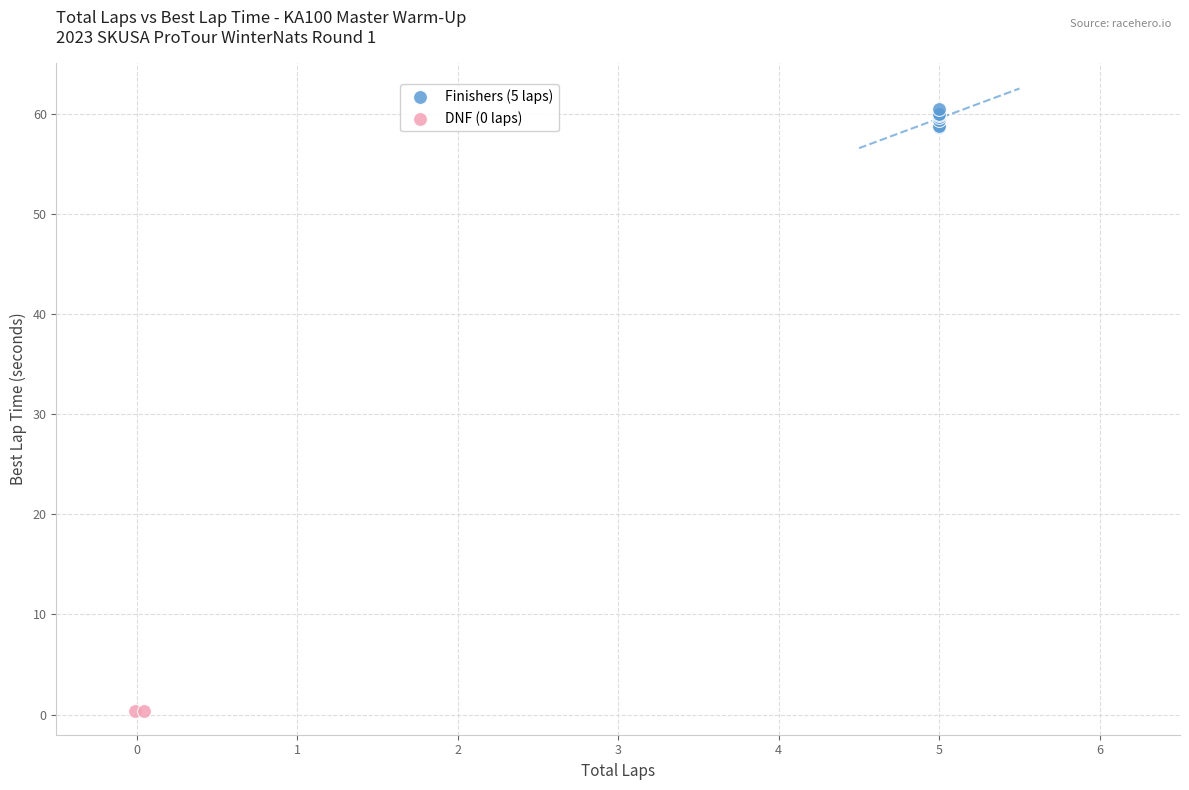

What are all the series names shown in the legend?

Finishers (5 laps), DNF (0 laps)